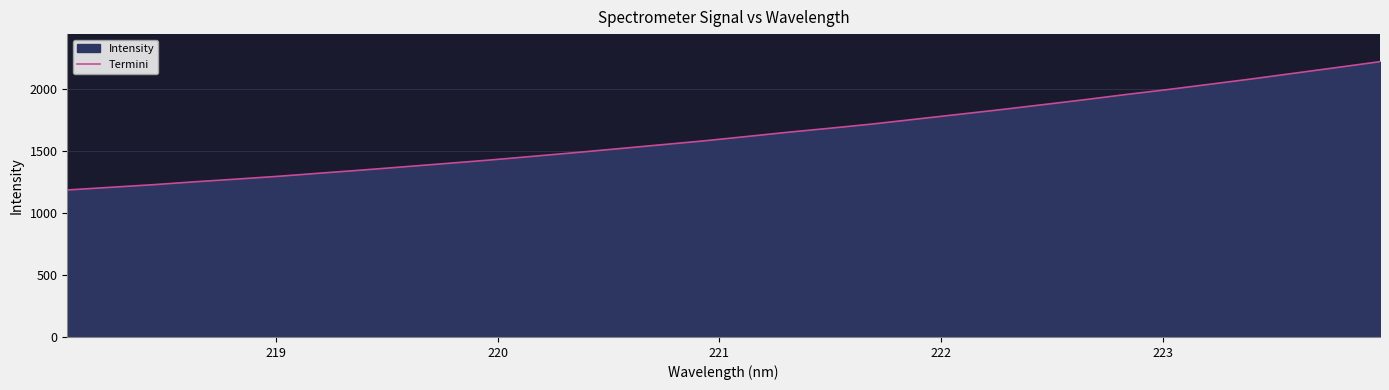

What is the difference between the maximum and minimum values?

1034.0